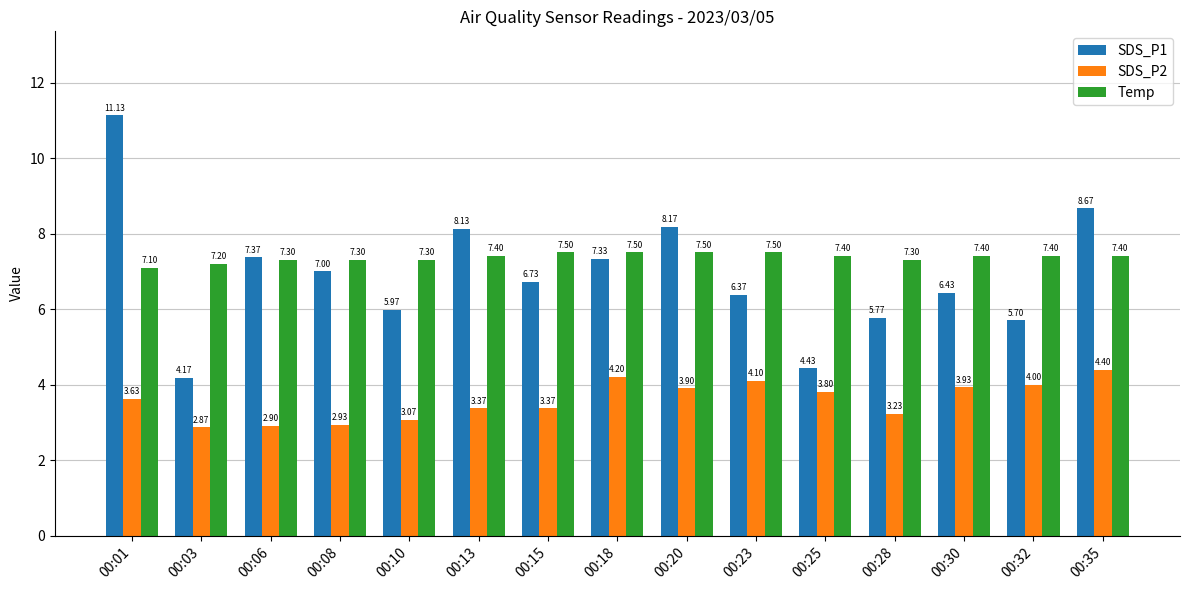

How many distinct data groups are displayed?

3